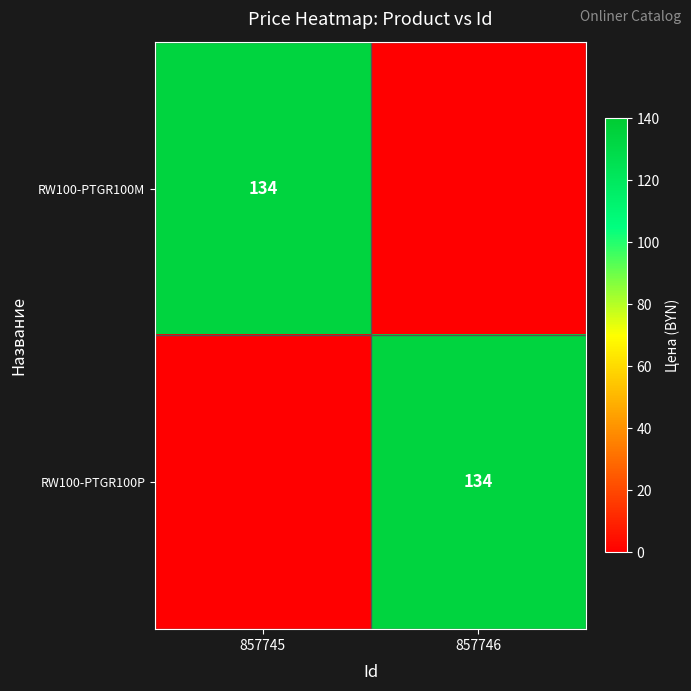

True or false: RW100-PTGR100P has a value of 200 at 857746.

False